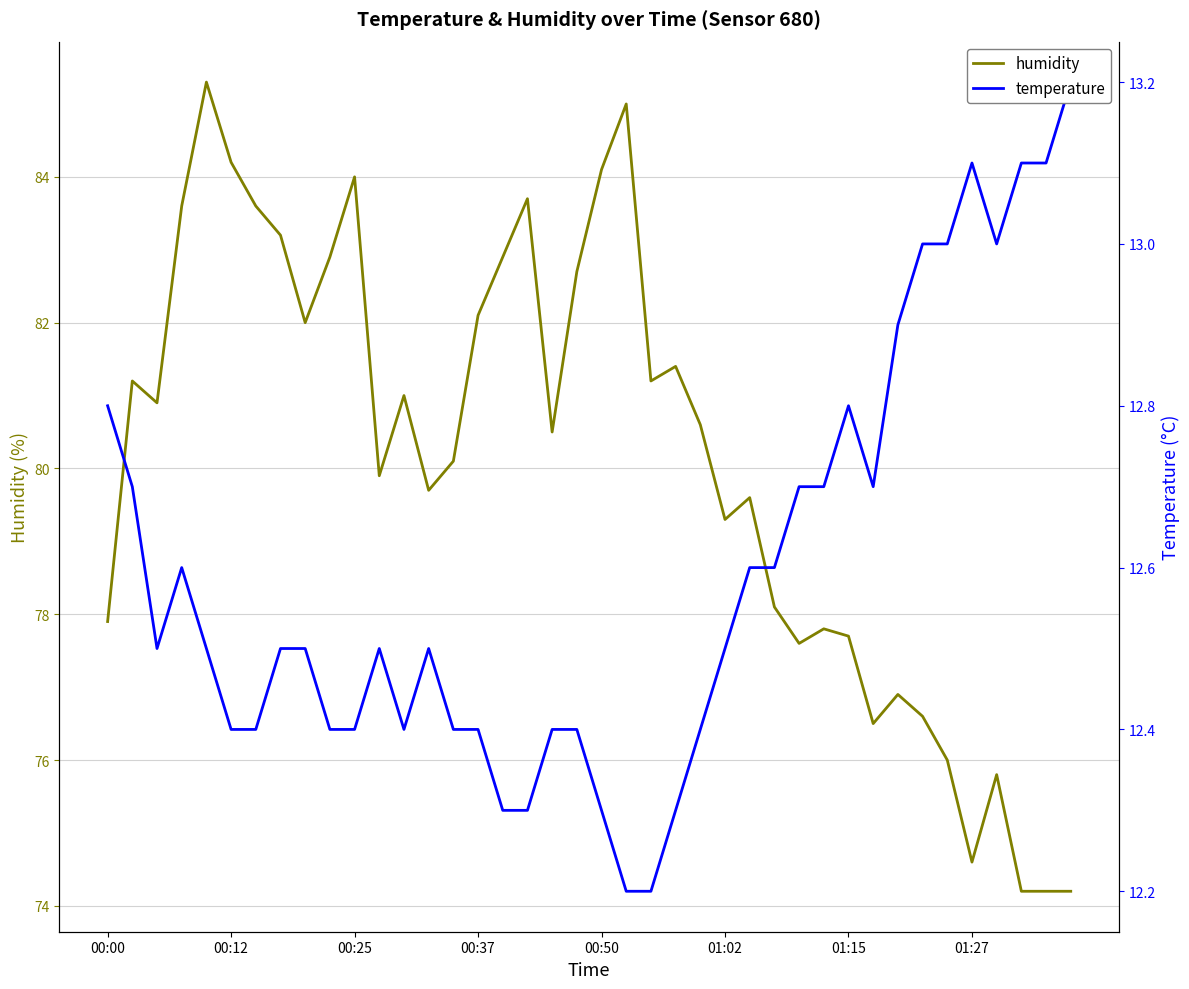

The value of temperature at 00:12 is 18.3. True or false?

False